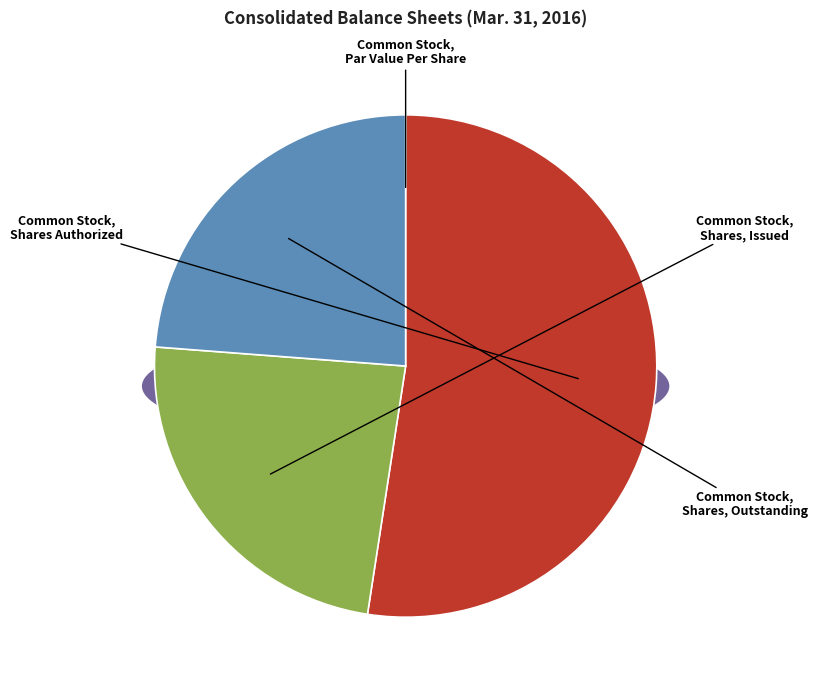

Is Common Stock, Shares Authorized the majority of the pie?

Yes